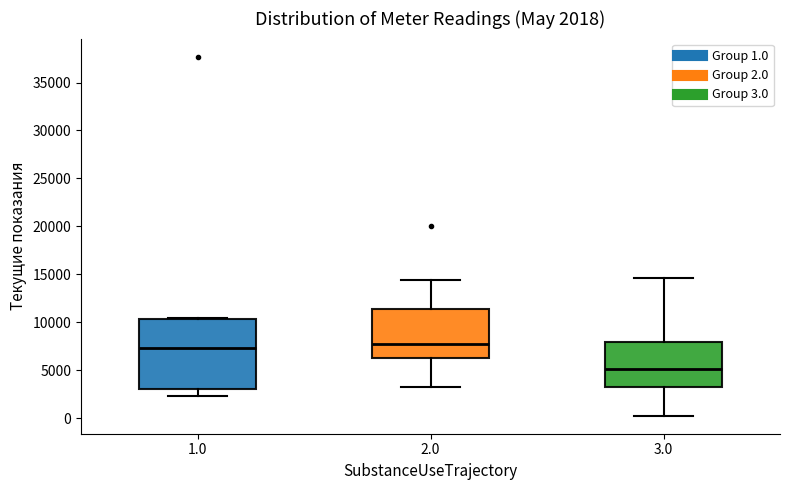

Which box is the tallest, from its lower edge to its upper edge?

1.0